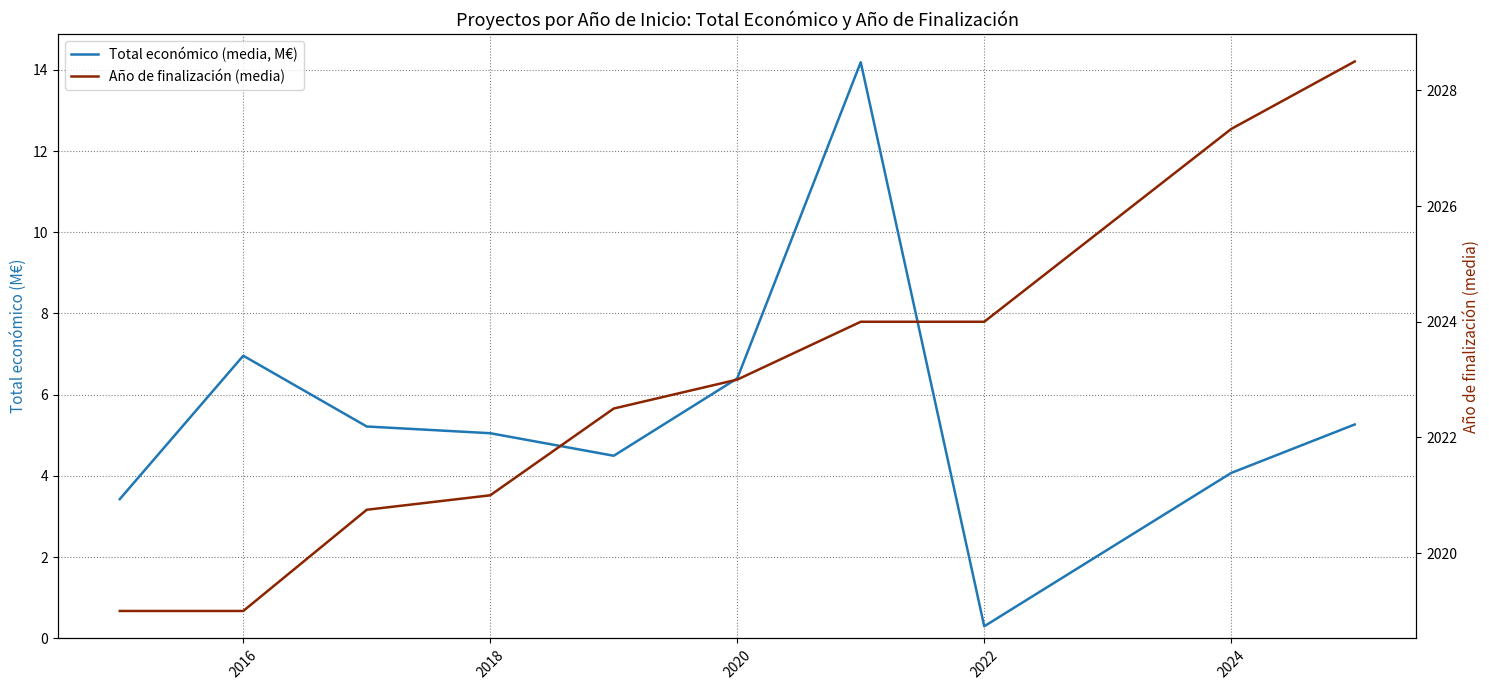

How many lines are shown in the chart?

2